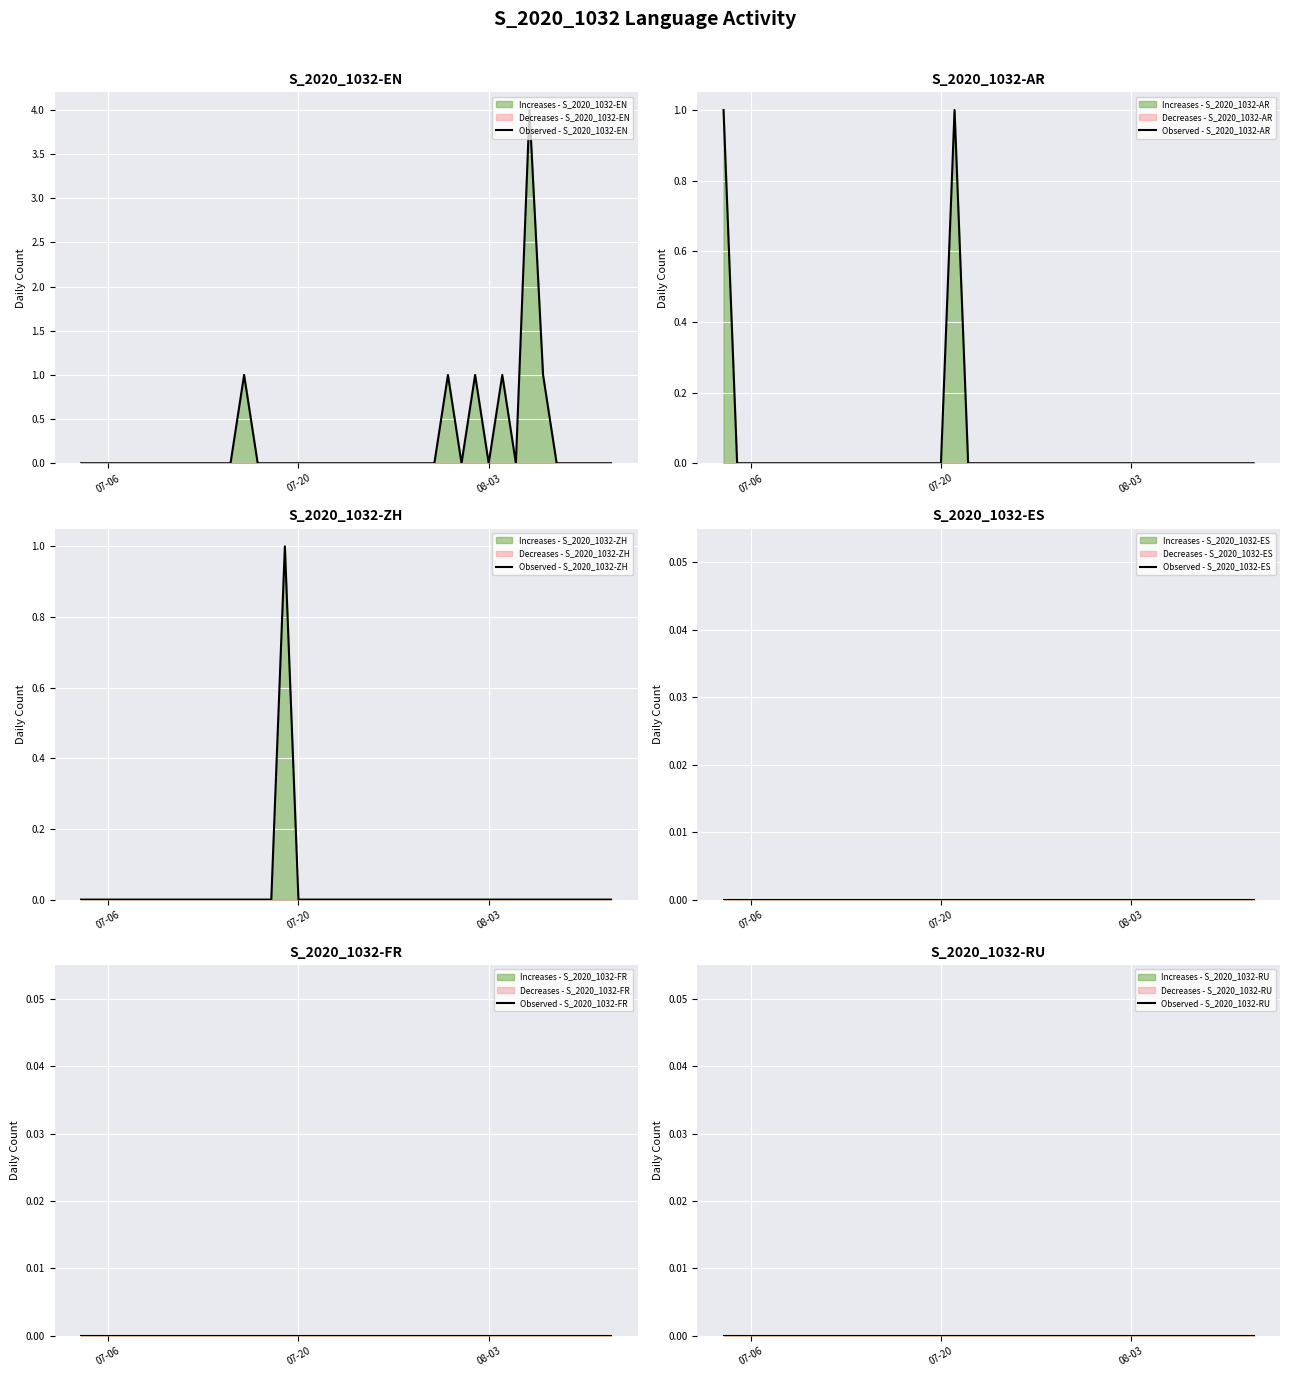

True or false: Observed - S_2020_1032-AR has more than 1 interior local peaks.

False